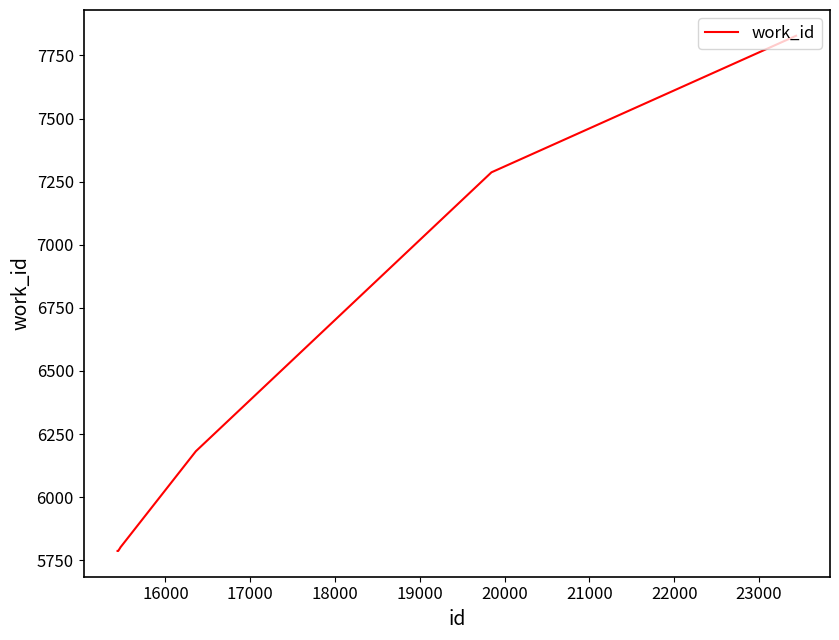

What is the average value?

6183